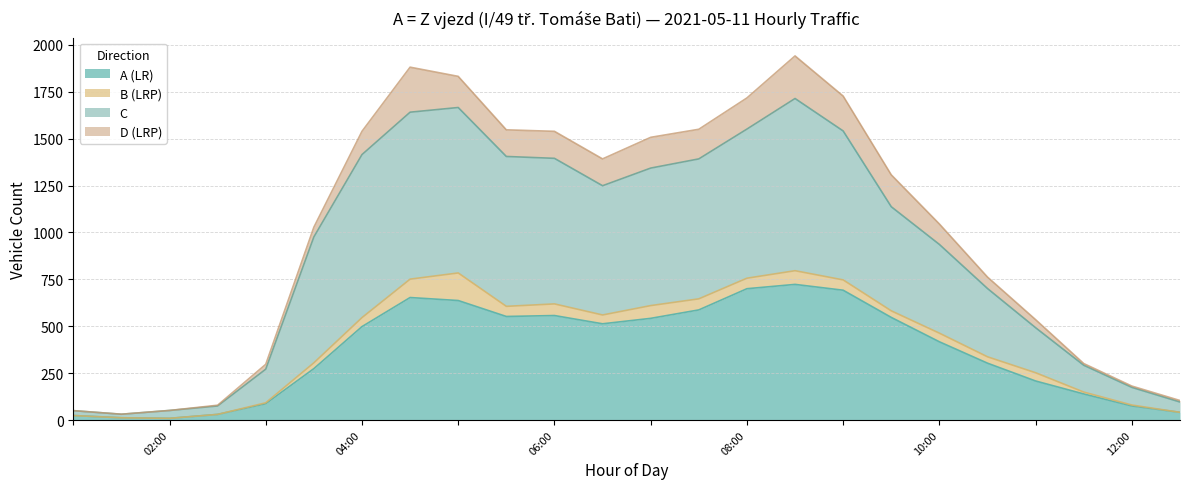

What are all the series names shown in the legend?

A (LR), B (LRP), C, D (LRP)